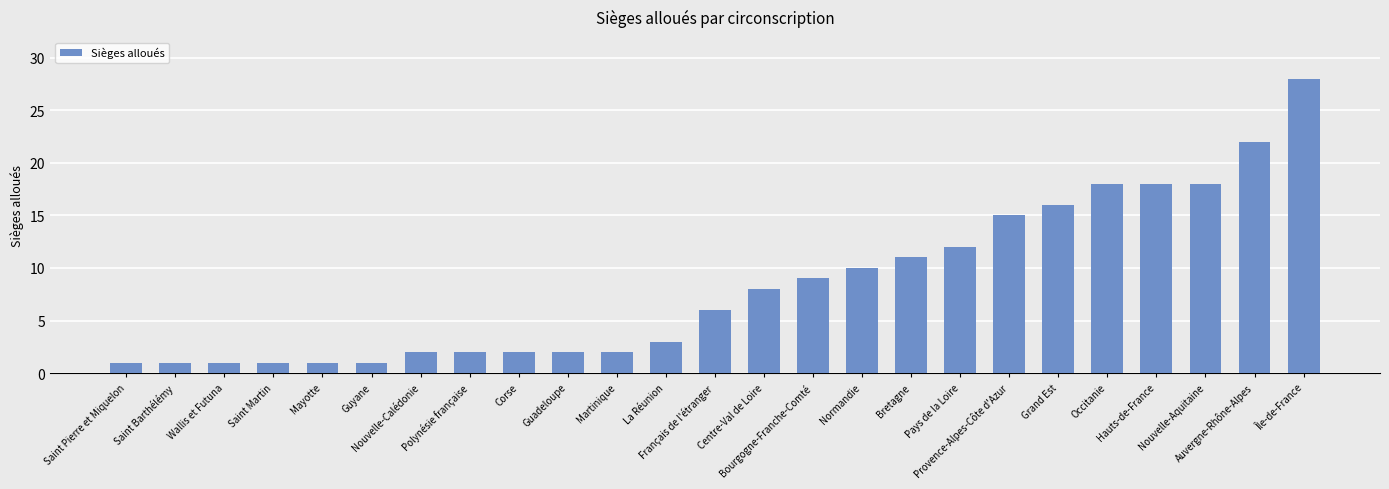

Are the bars grouped side by side (vs. stacked)?

No